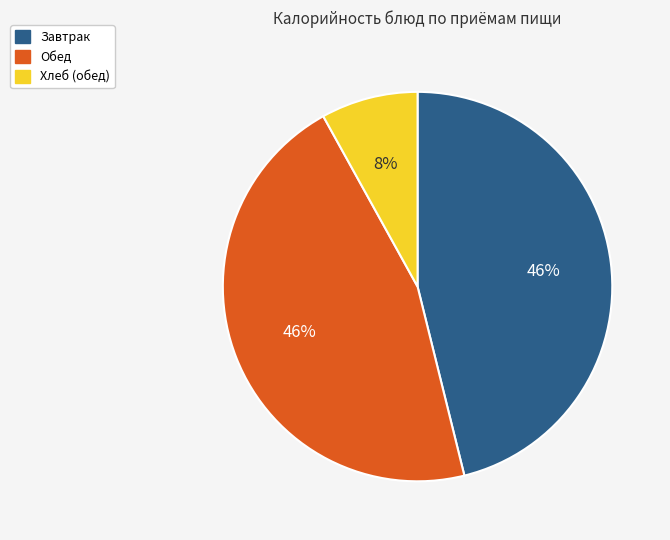

What percentage is the Завтрак slice, to the nearest percent?

46%